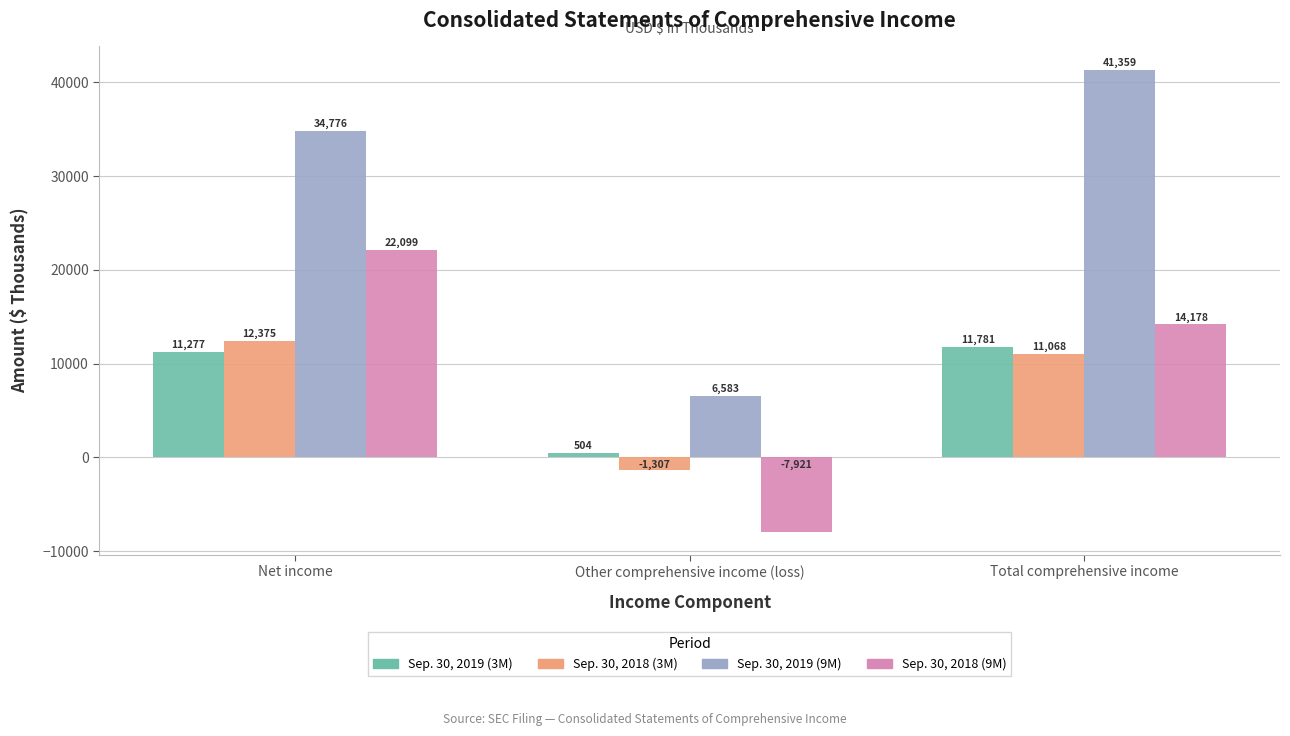

What is the sum of all Sep. 30, 2018 (9M) values?

28356